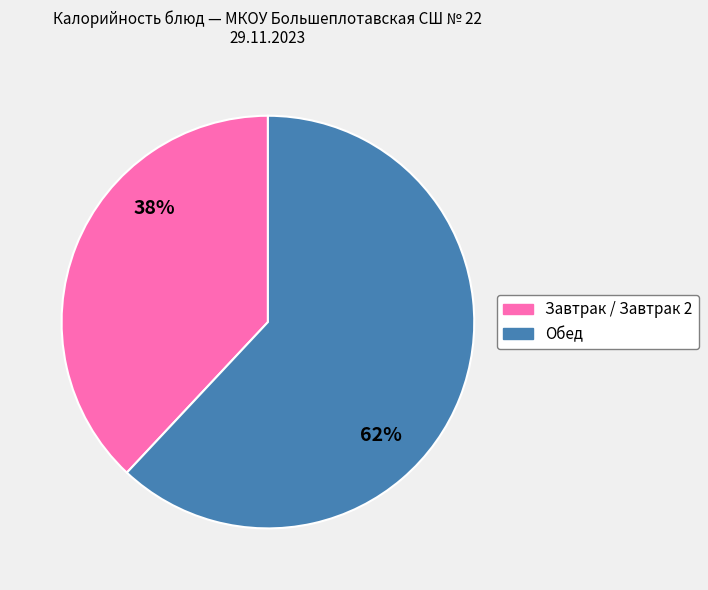

How many slices are in this pie chart?

2